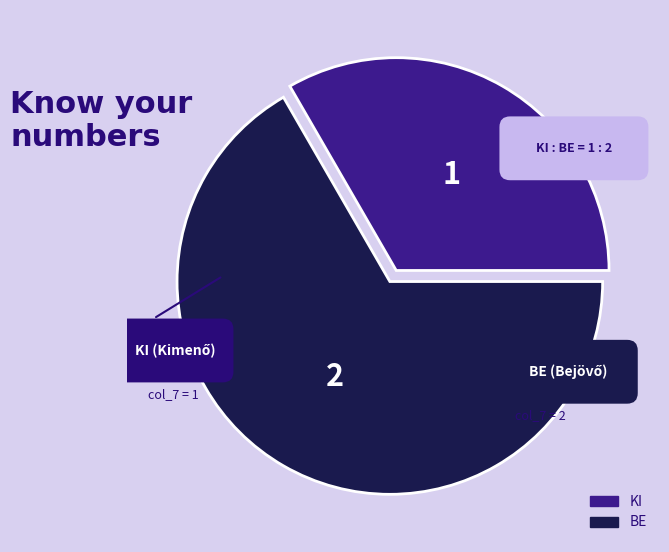

Does KI represent more than half of the total?

No